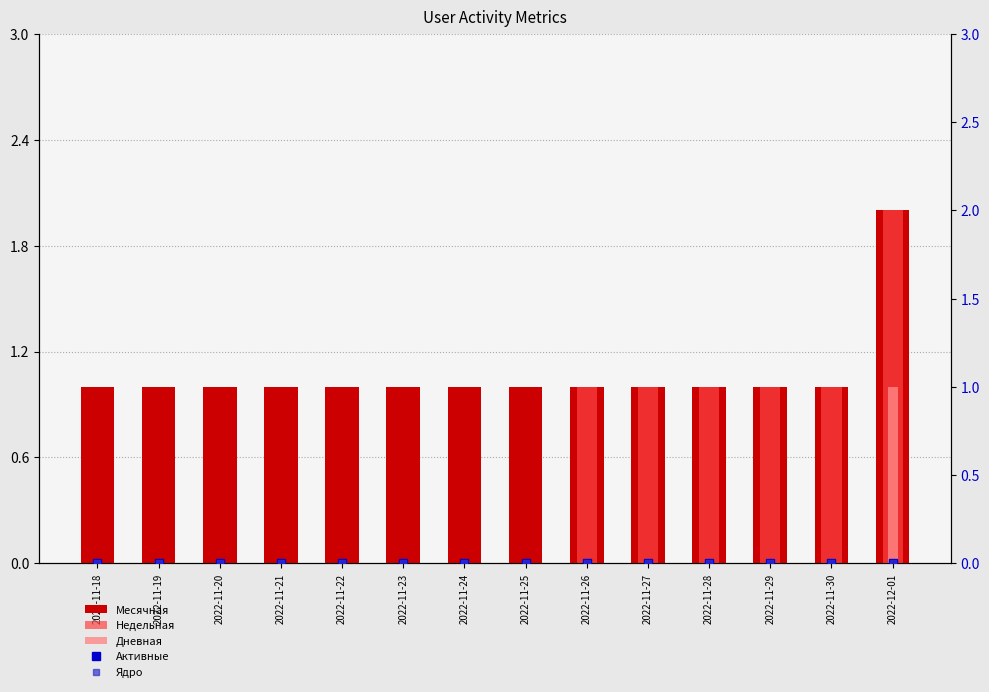

Reading right to left, list all the values displayed in this chart.

Месячная: 2	1	1	1	1	1	1	1	1	1	1	1	1	1
Недельная: 2	1	1	1	1	1	0	0	0	0	0	0	0	0
Дневная: 1	0	0	0	0	0	0	0	0	0	0	0	0	0
Активные: 0	0	0	0	0	0	0	0	0	0	0	0	0	0
Ядро: 0	0	0	0	0	0	0	0	0	0	0	0	0	0